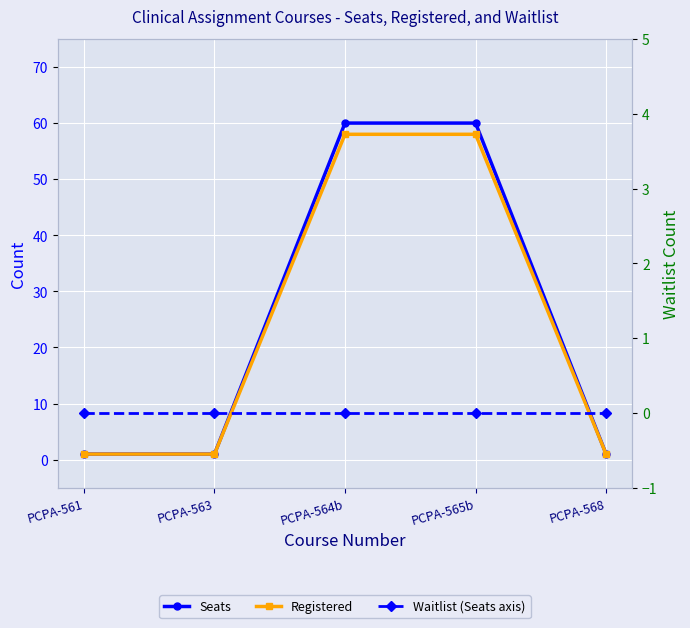

What is the difference between the second highest and minimum values in the Seats series?

59